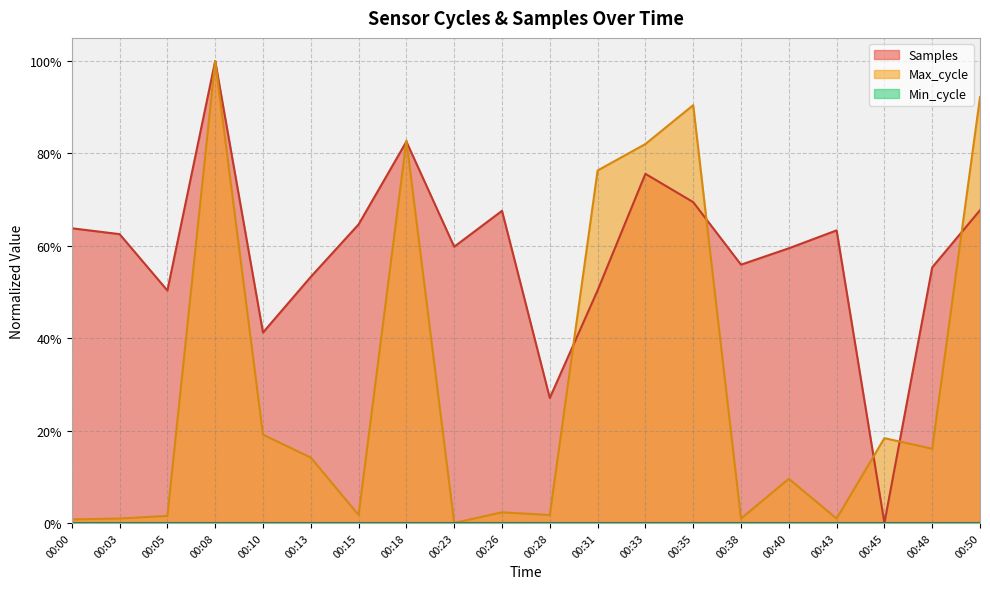

Does the chart display data point markers on the line(s)?

No